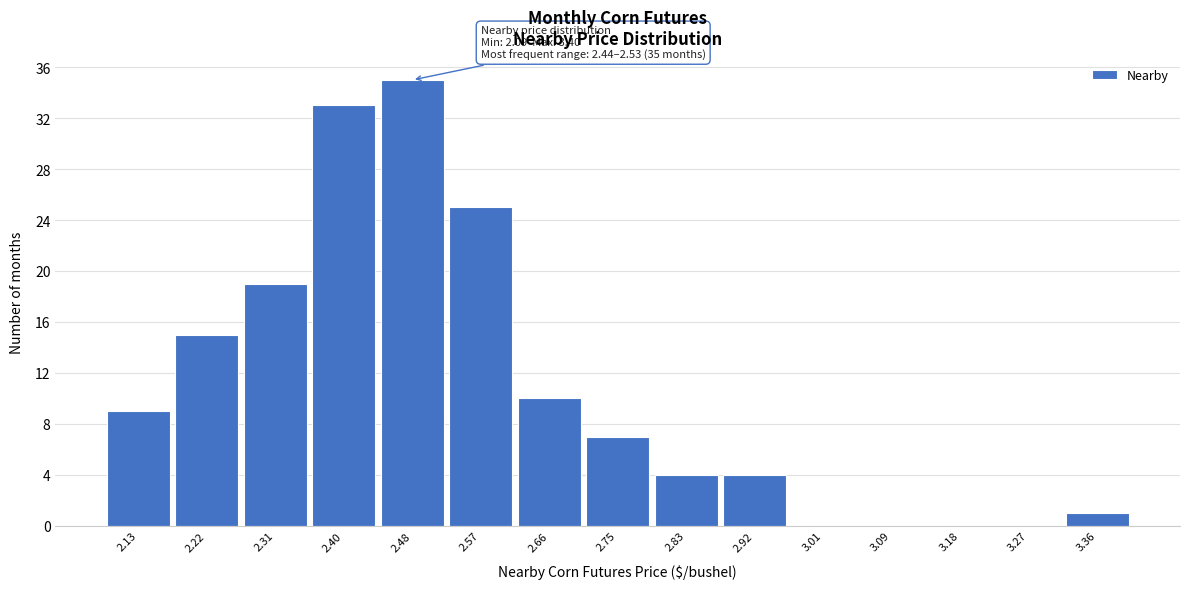

Which range on the x-axis has the tallest bar?

2.44 to 2.53